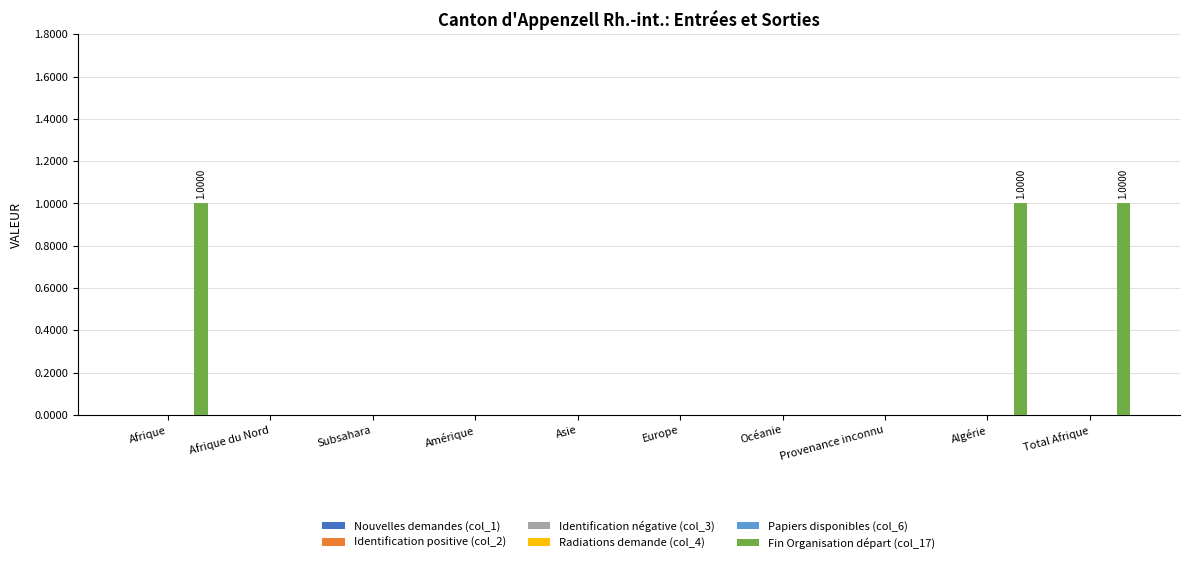

What is the sum of all values?

3